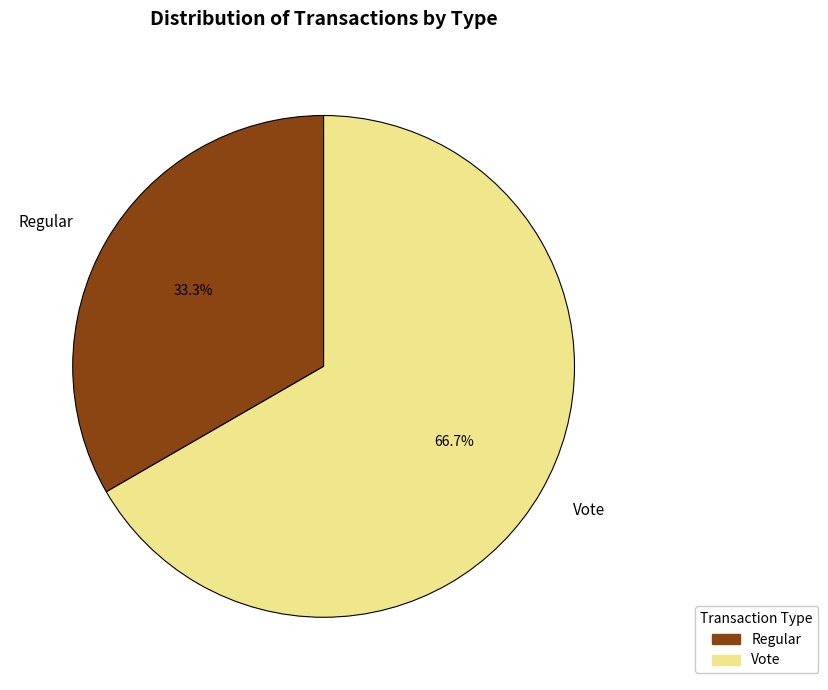

Rank the categories by value from lowest to highest.

Regular, Vote